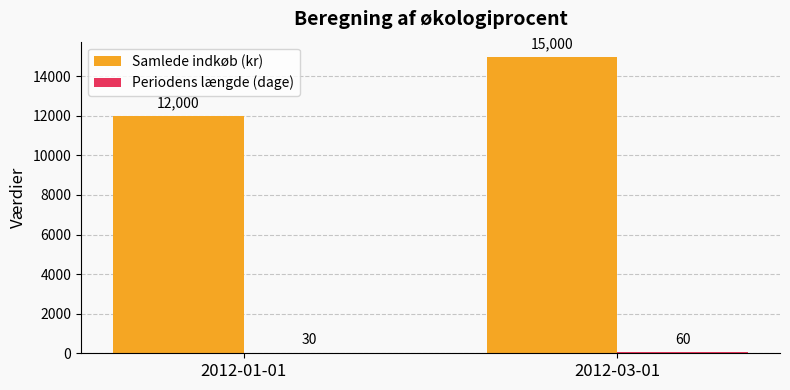

Between 2012-01-01 and 2012-03-01, which series saw the biggest shift?

Samlede indkøb (kr)